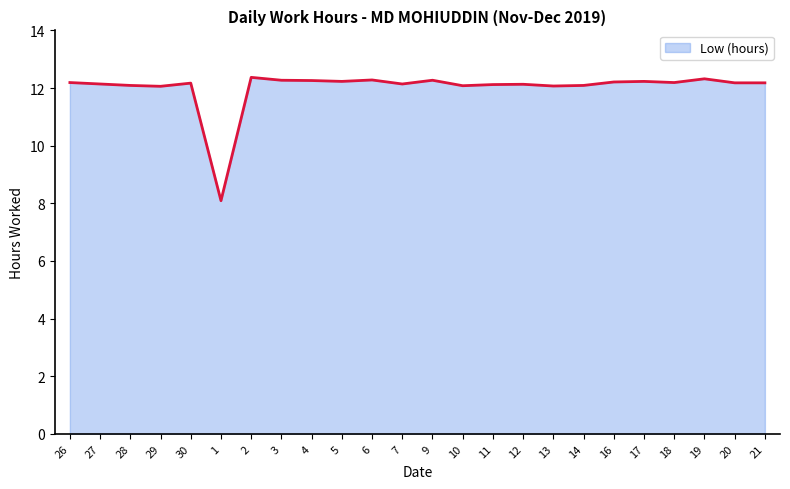

Approximately how many times larger is the value at 17 compared to 14?

1.0